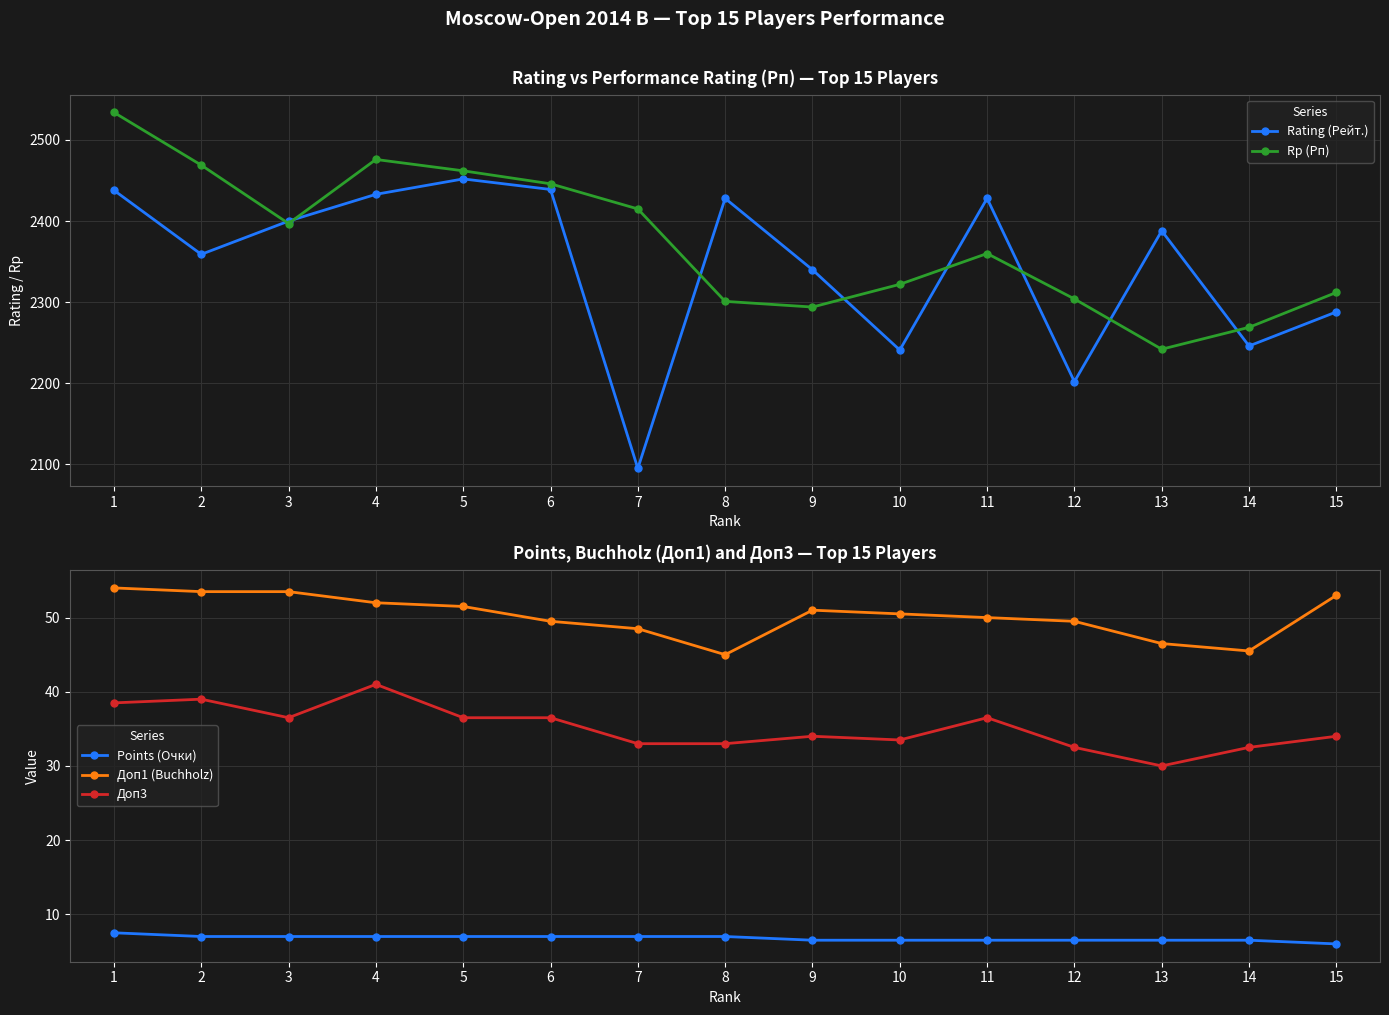

What is the value of the Доп3 point at the 14th from the left?

32.5